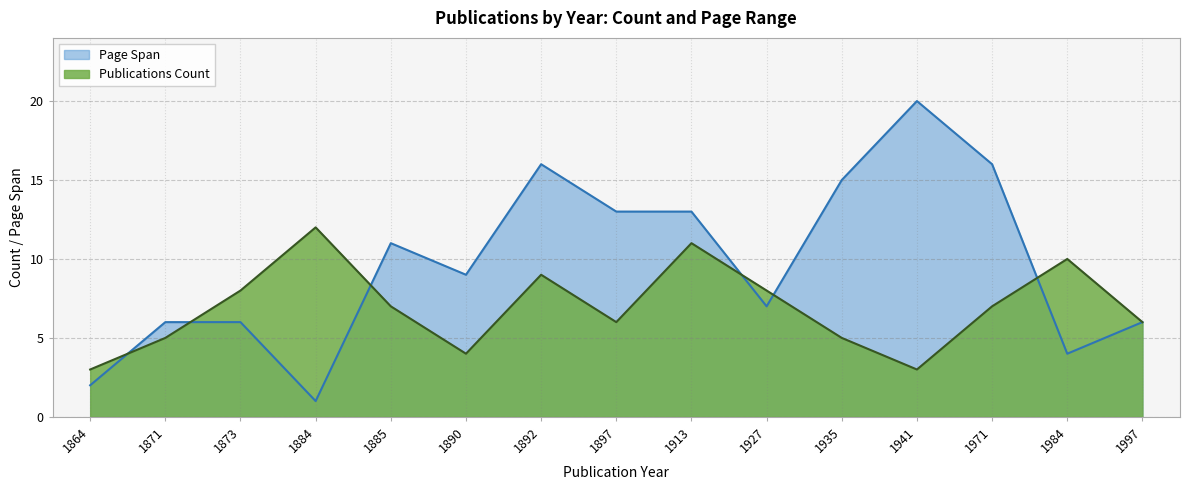

The value at 1913 is 11. True or false?

True